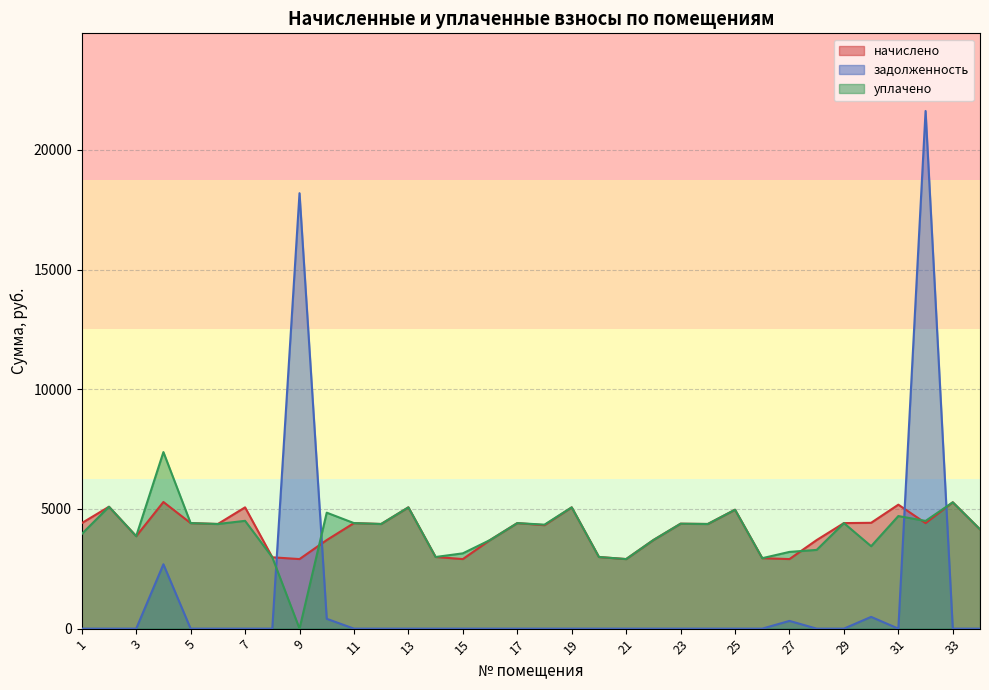

Is the value of начислено at 26 greater than the value of уплачено at 29?

No